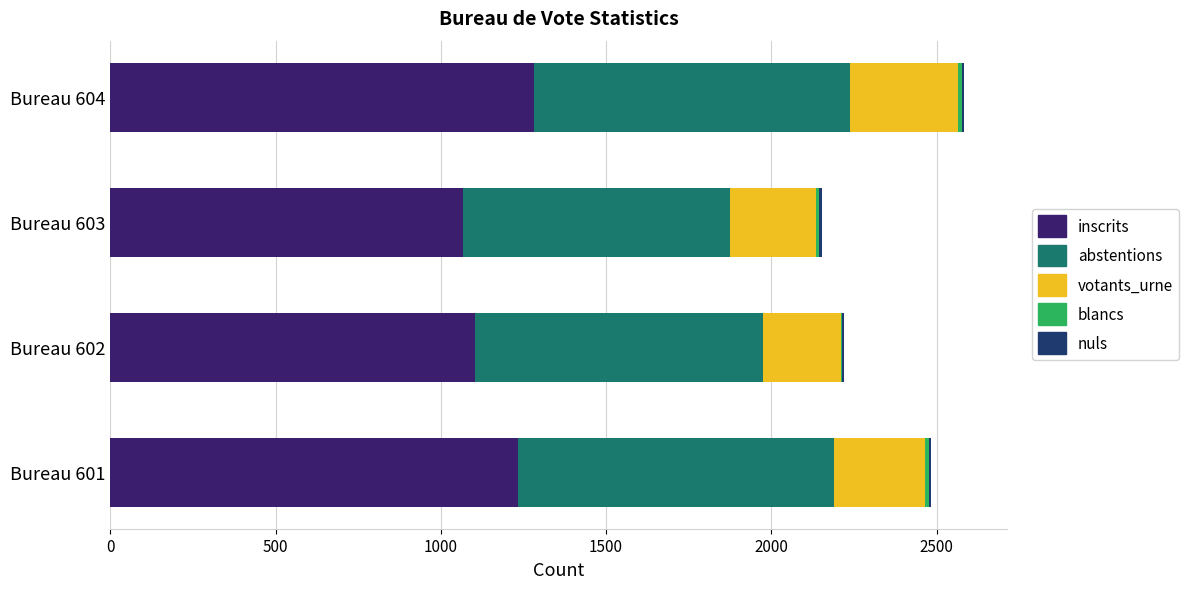

Count the number of categories in the chart.

4